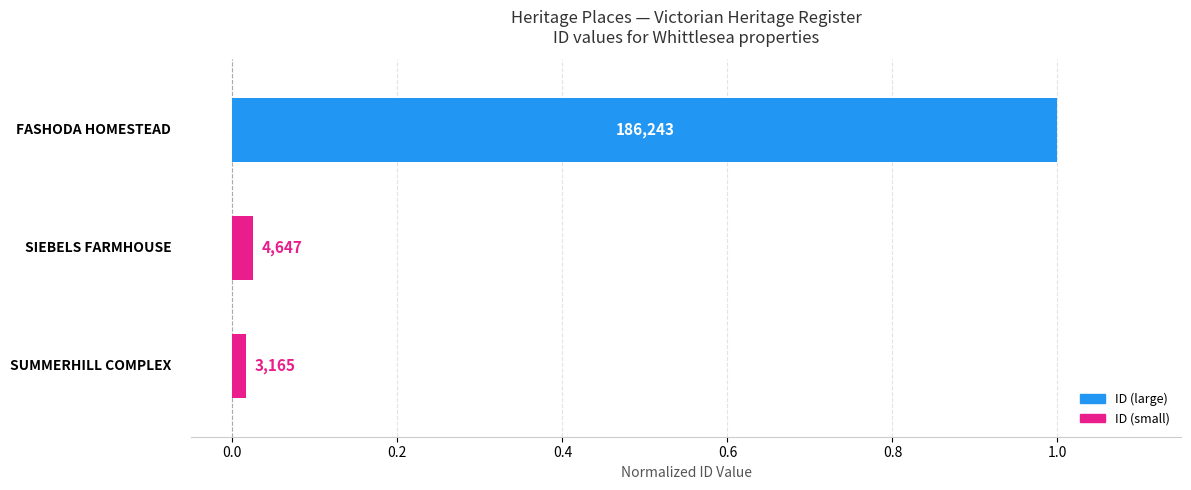

Does the chart contain any negative values?

No